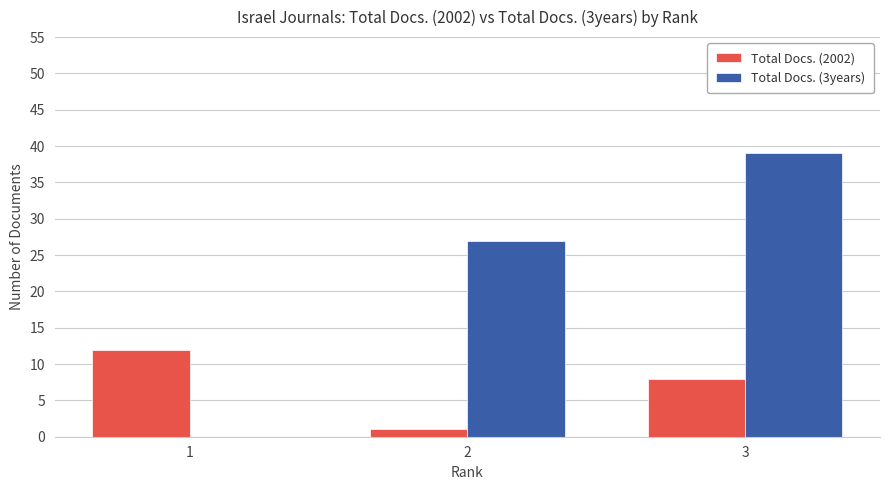

The Total Docs. (2002) series shows 1 at 2. True or false?

True